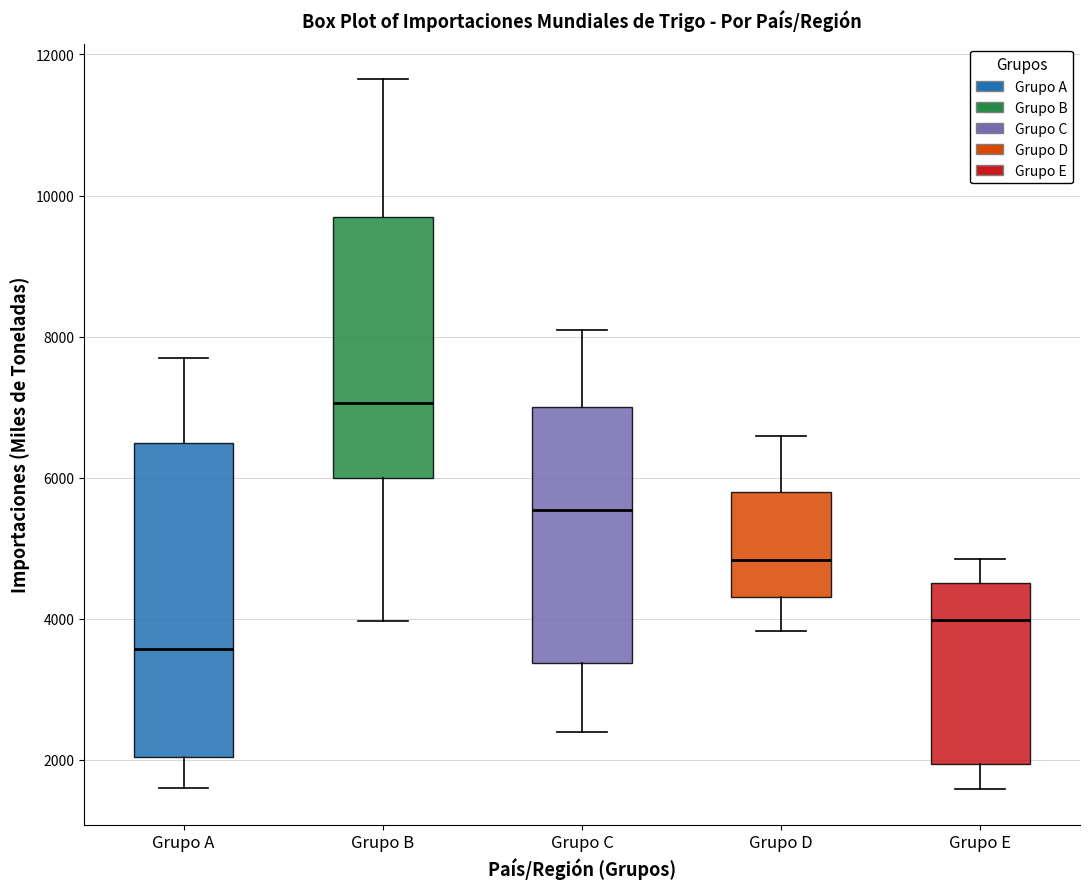

Which box is the tallest, from its lower edge to its upper edge?

Grupo A